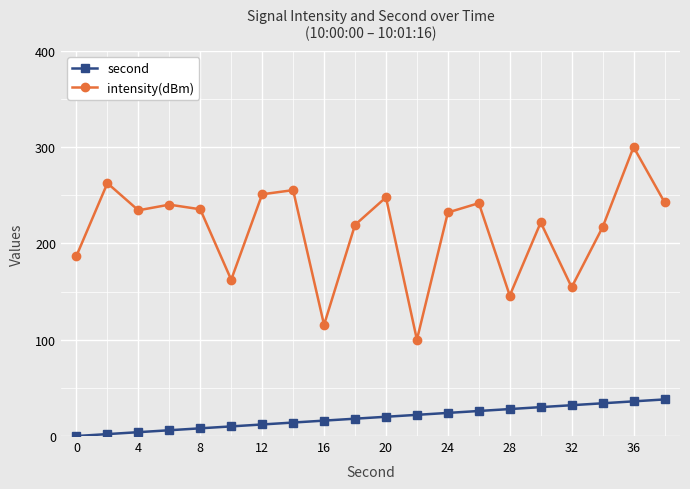

List the series in order of their peak value, lowest first.

second, intensity(dBm)